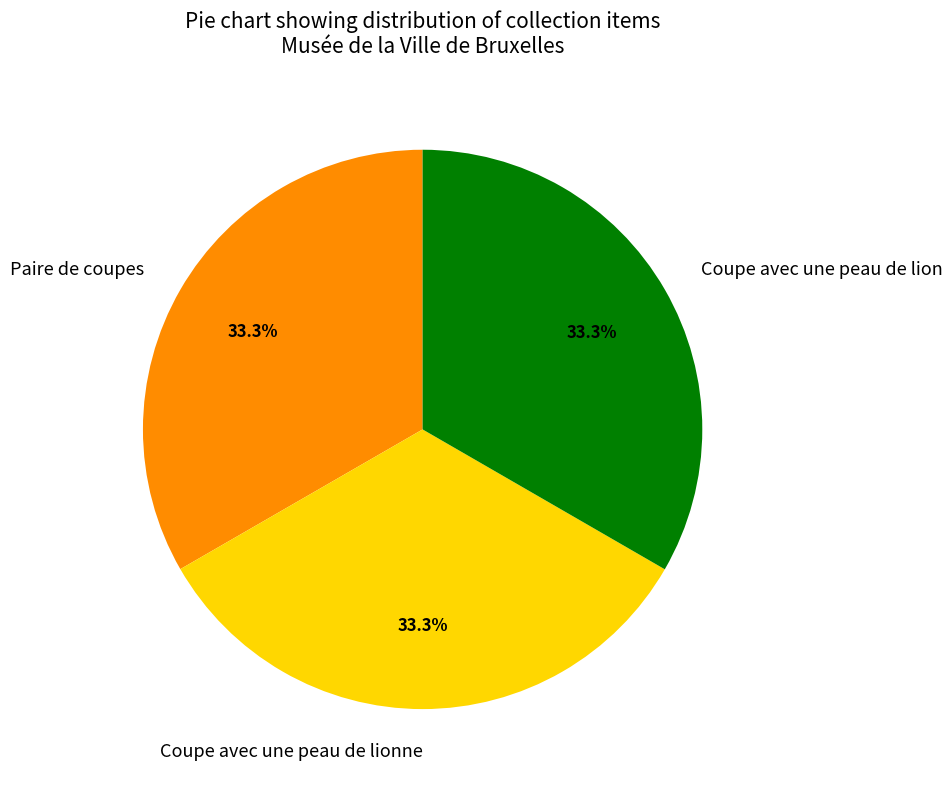

True or false: Coupe avec une peau de lion accounts for 23% of the total.

False